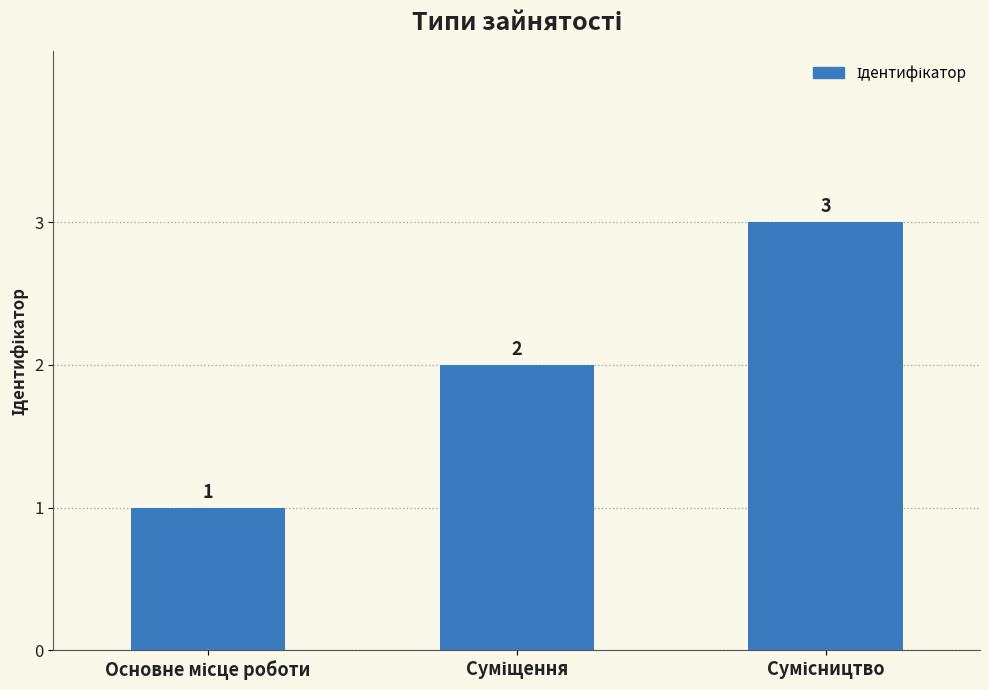

What is the value of the 3rd bar from the left?

3